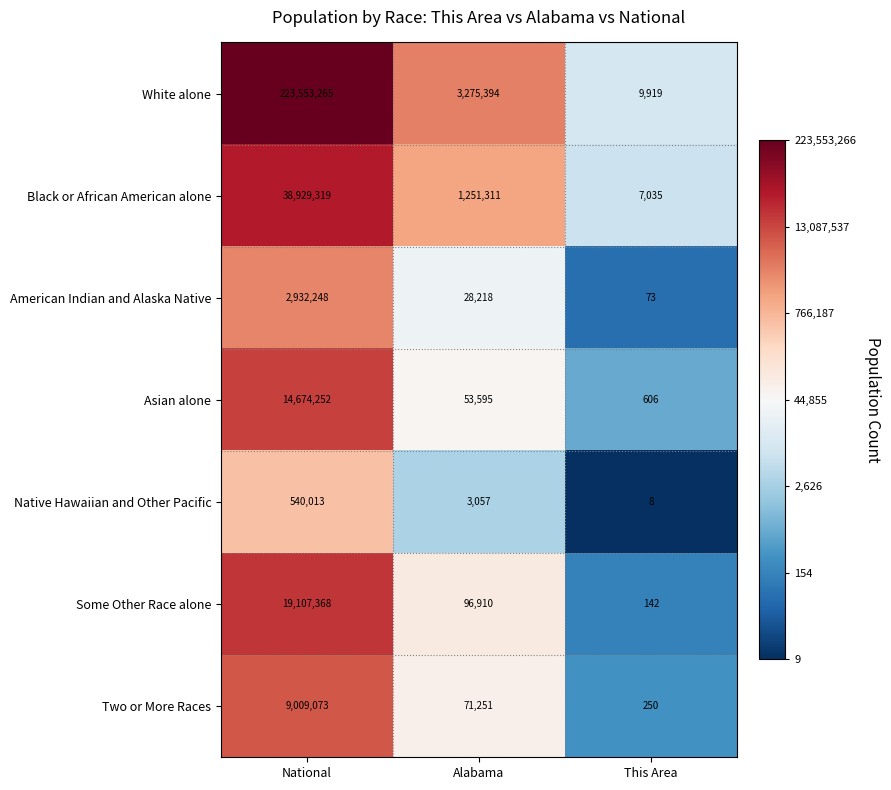

Which label corresponds to the smallest value in the chart?

This Area